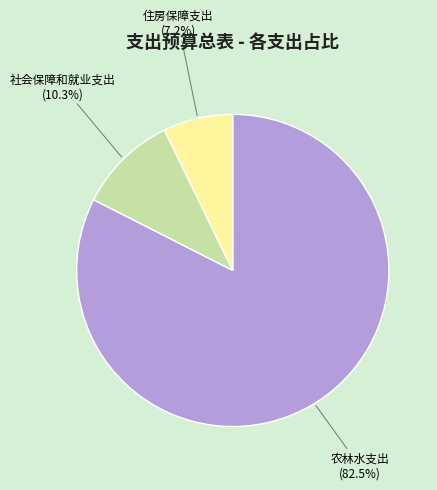

Is there a majority slice in this chart?

Yes